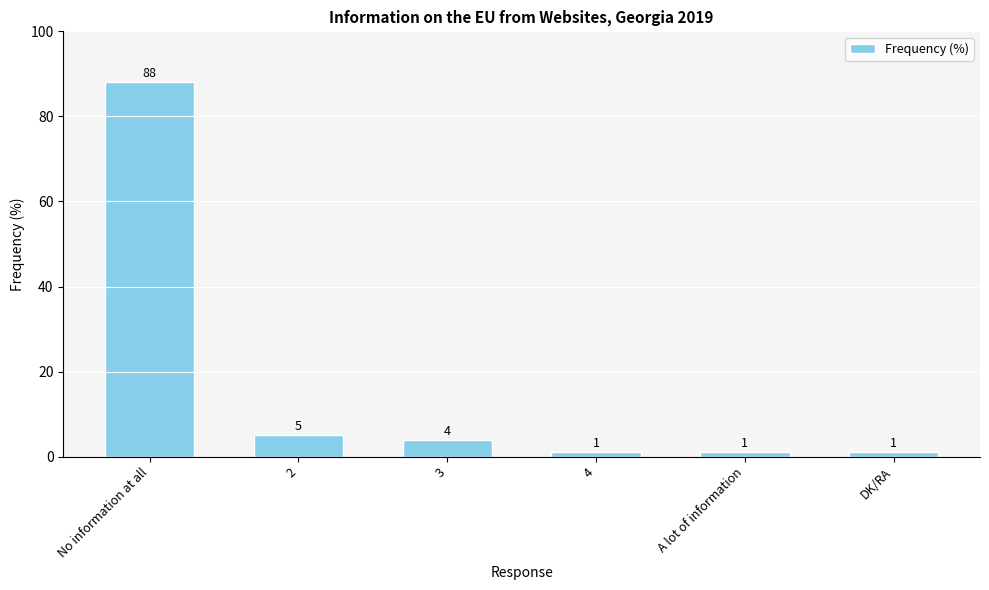

Reading left to right, list all the values displayed in this chart.

88	5	4	1	1	1